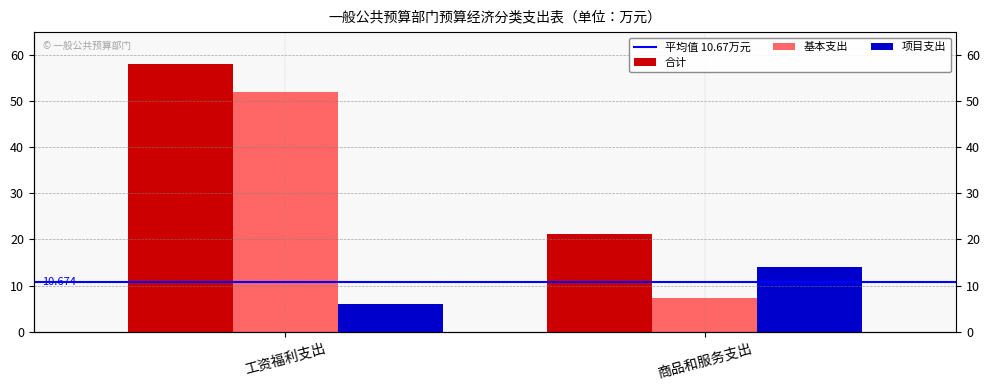

Read the 项目支出 value at 商品和服务支出.

14.0